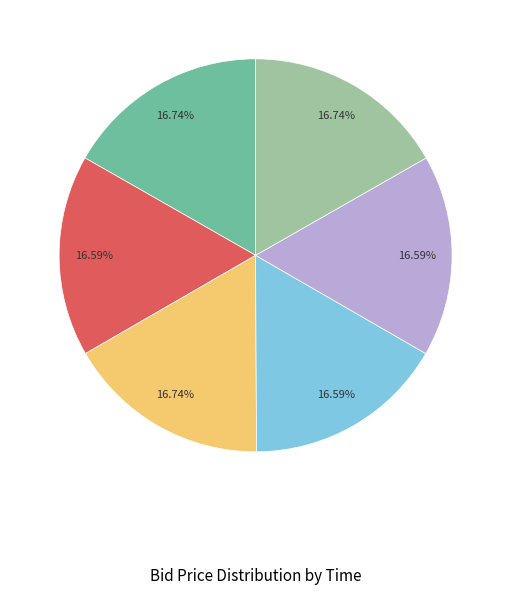

Is there a majority slice in this chart?

No